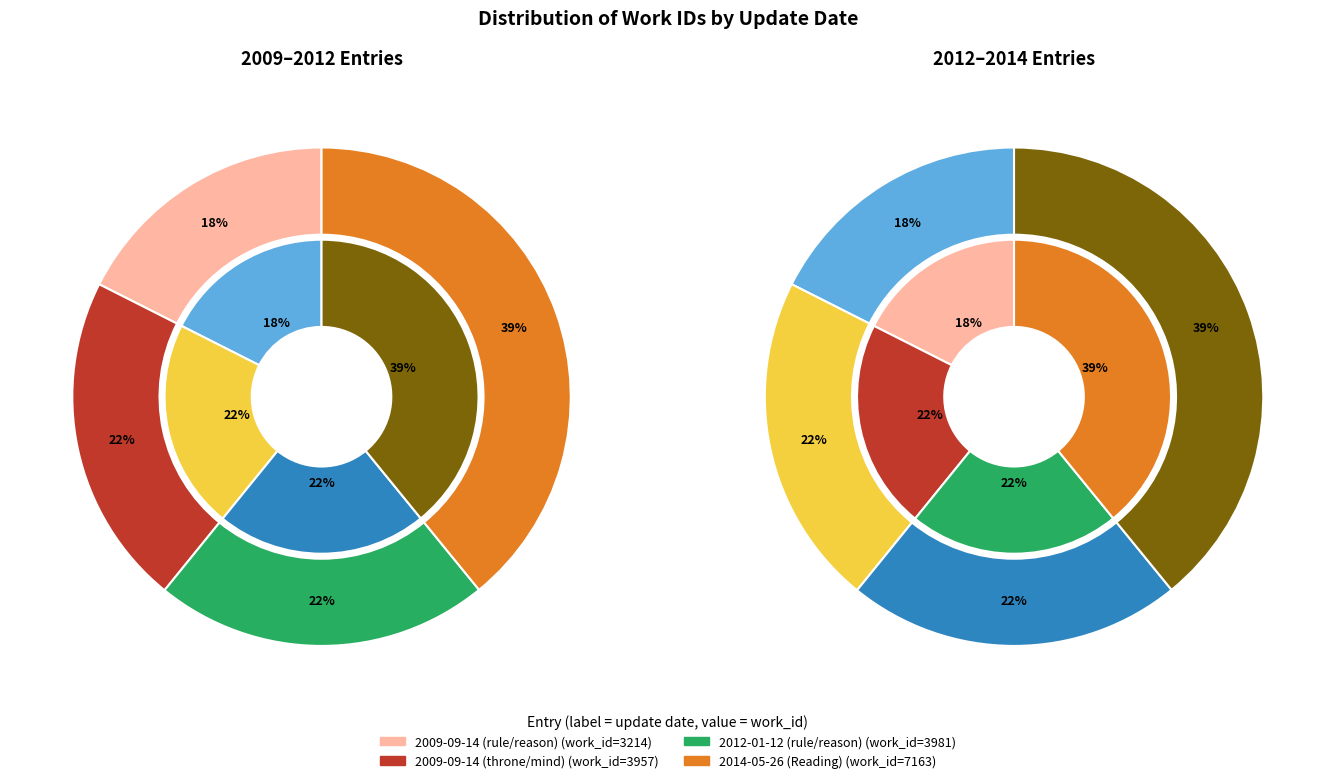

Does any single category account for the majority?

No